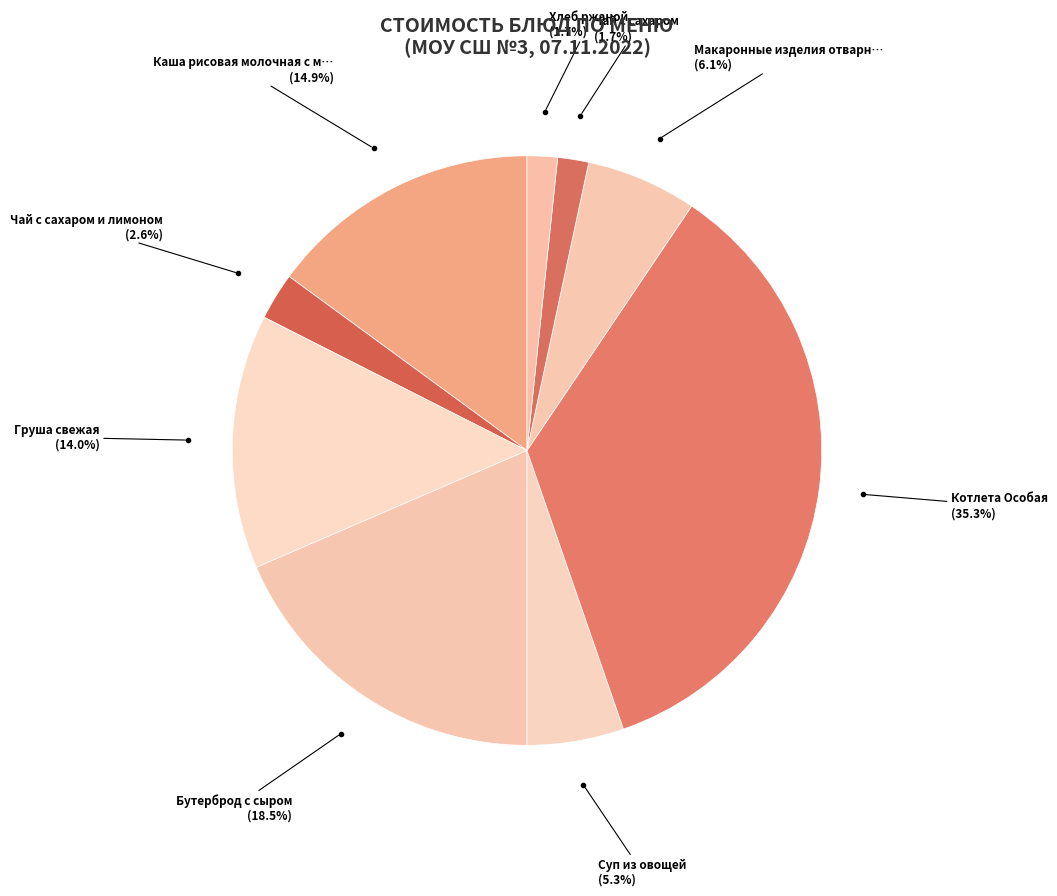

Count the number of slices in the pie.

9